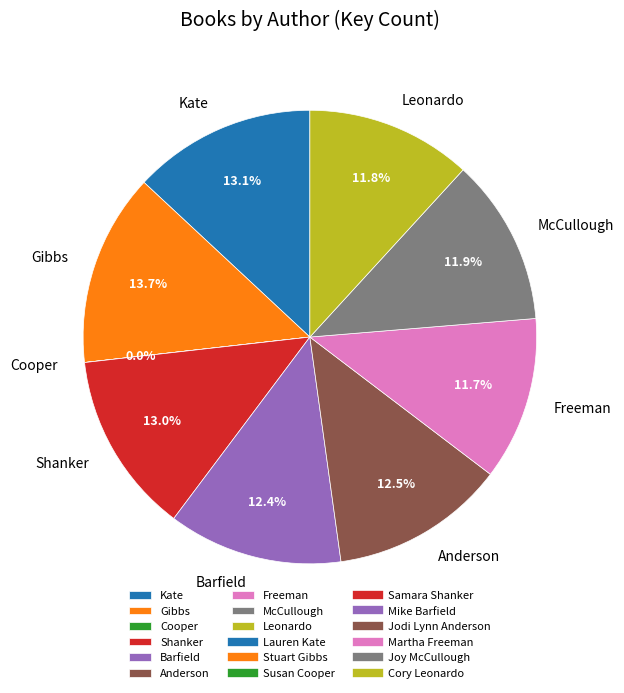

Which category has the biggest portion of the pie?

Gibbs